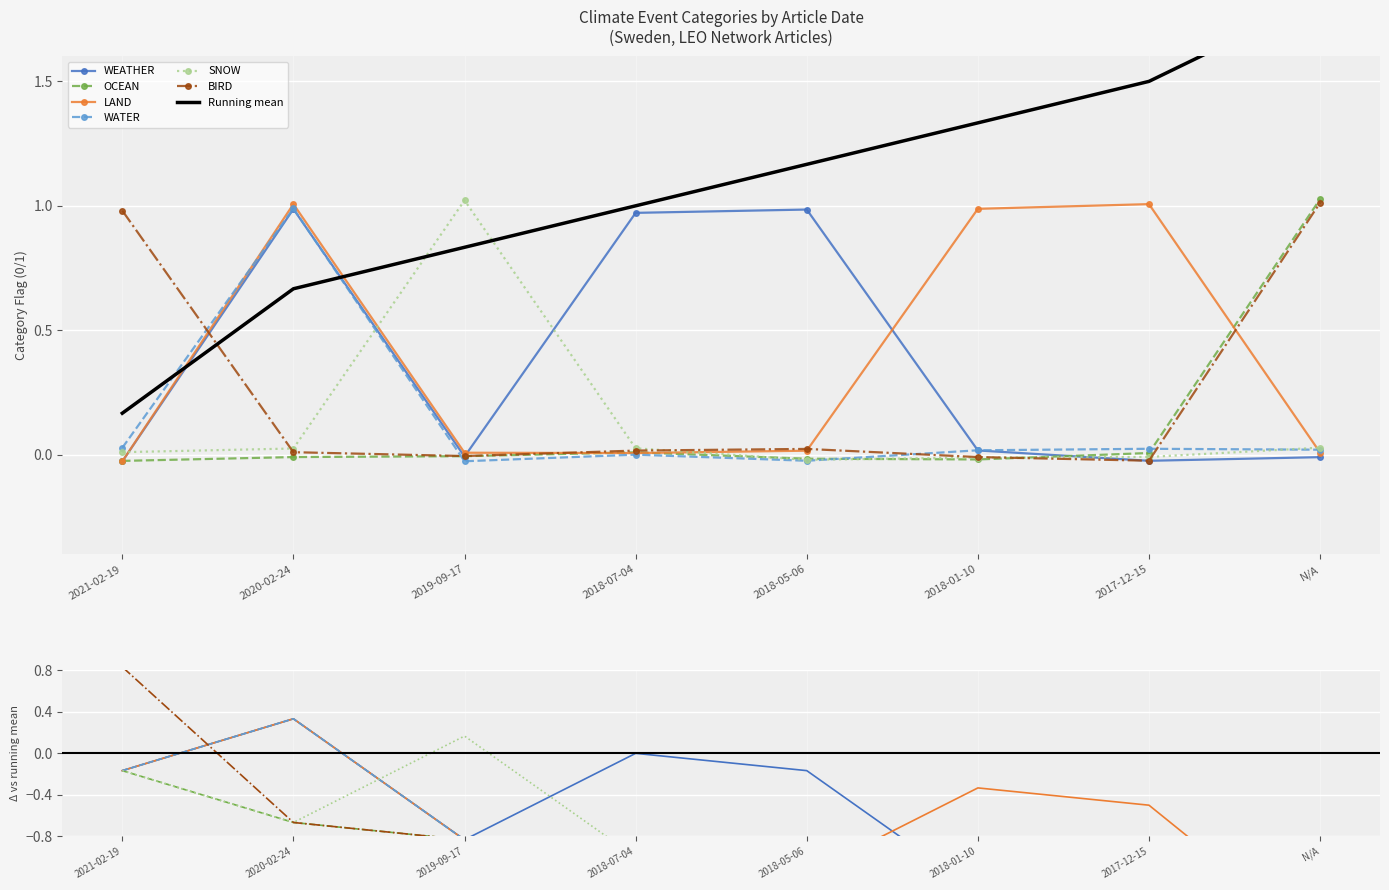

Which has a higher value, 2018-05-06 or 2019-09-17?

2018-05-06